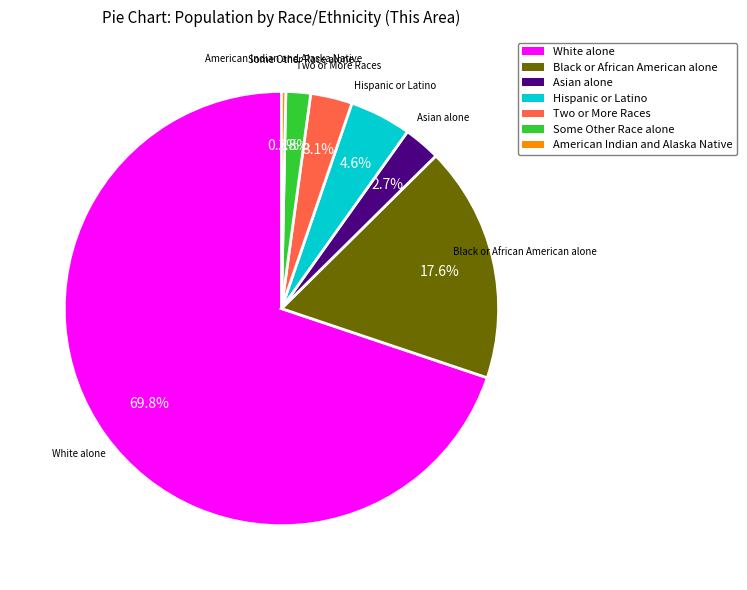

True or false: American Indian and Alaska Native accounts for 0% of the total.

True